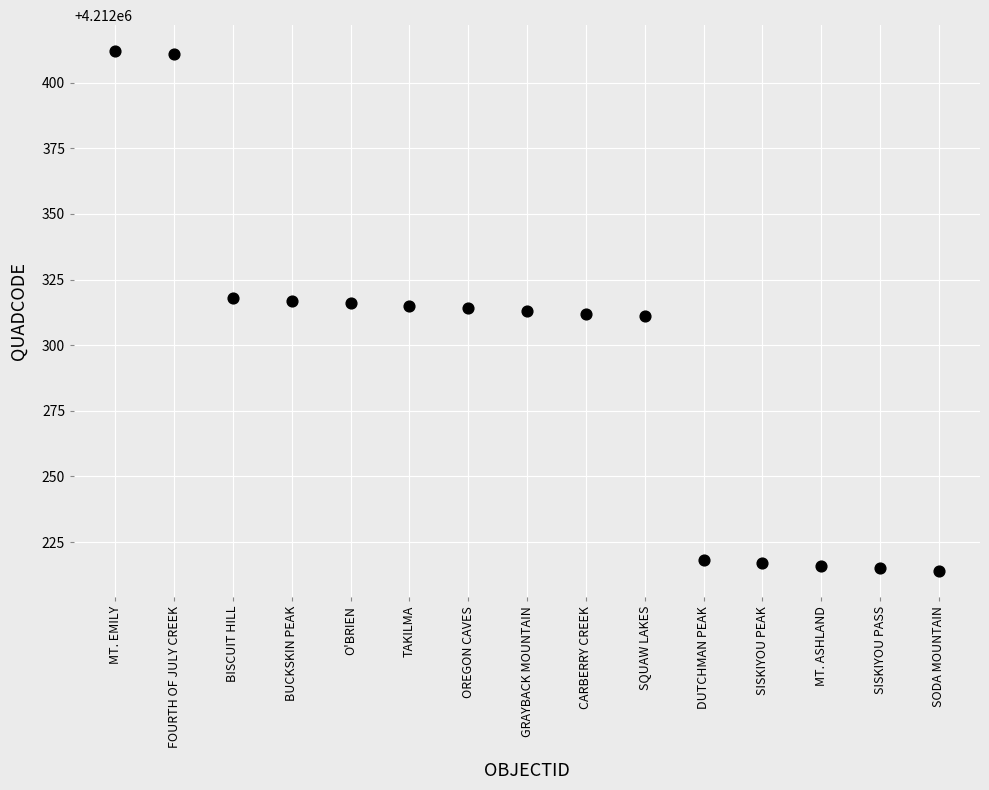

What is the range of Y values (max minus min)?

198